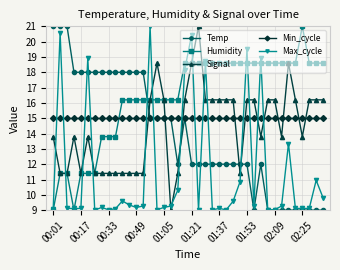

True or false: Max_cycle has more than 2 points higher than both neighbors.

True